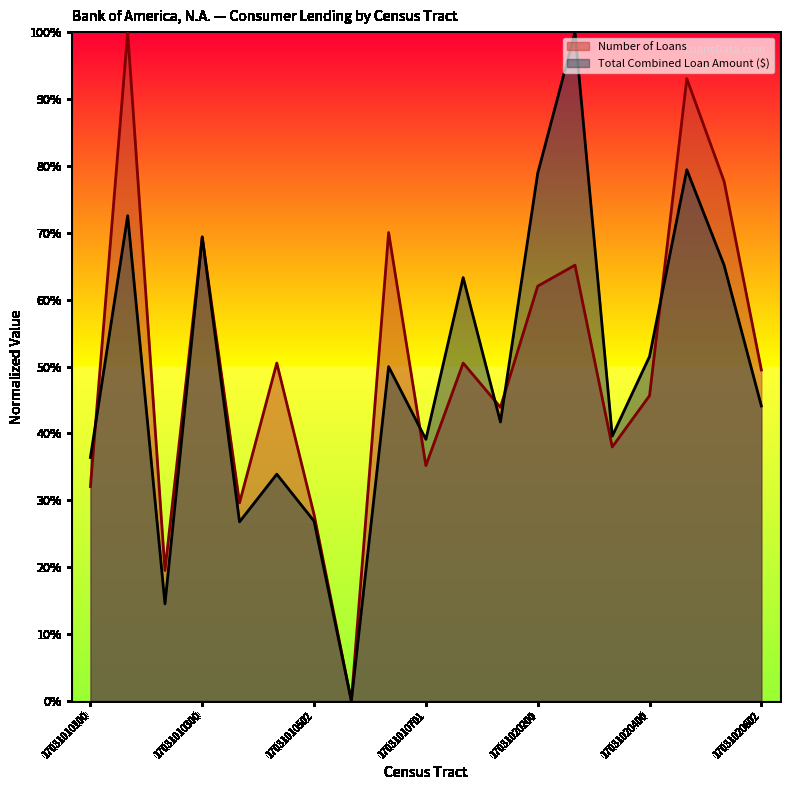

Where does the Total Combined Loan Amount series first go above 44?

17031010201